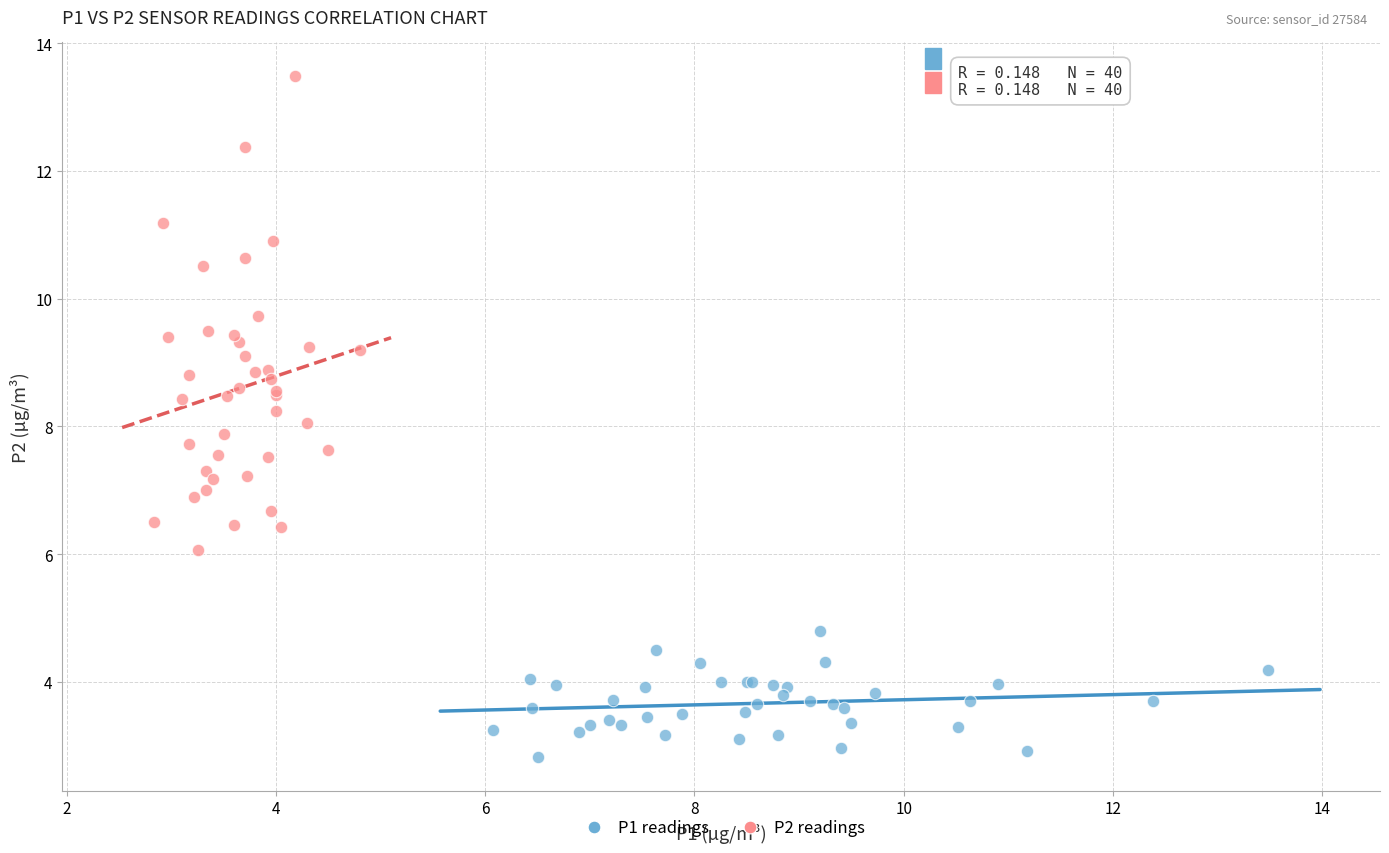

Which series has the largest Y range (max minus min)?

P2 readings